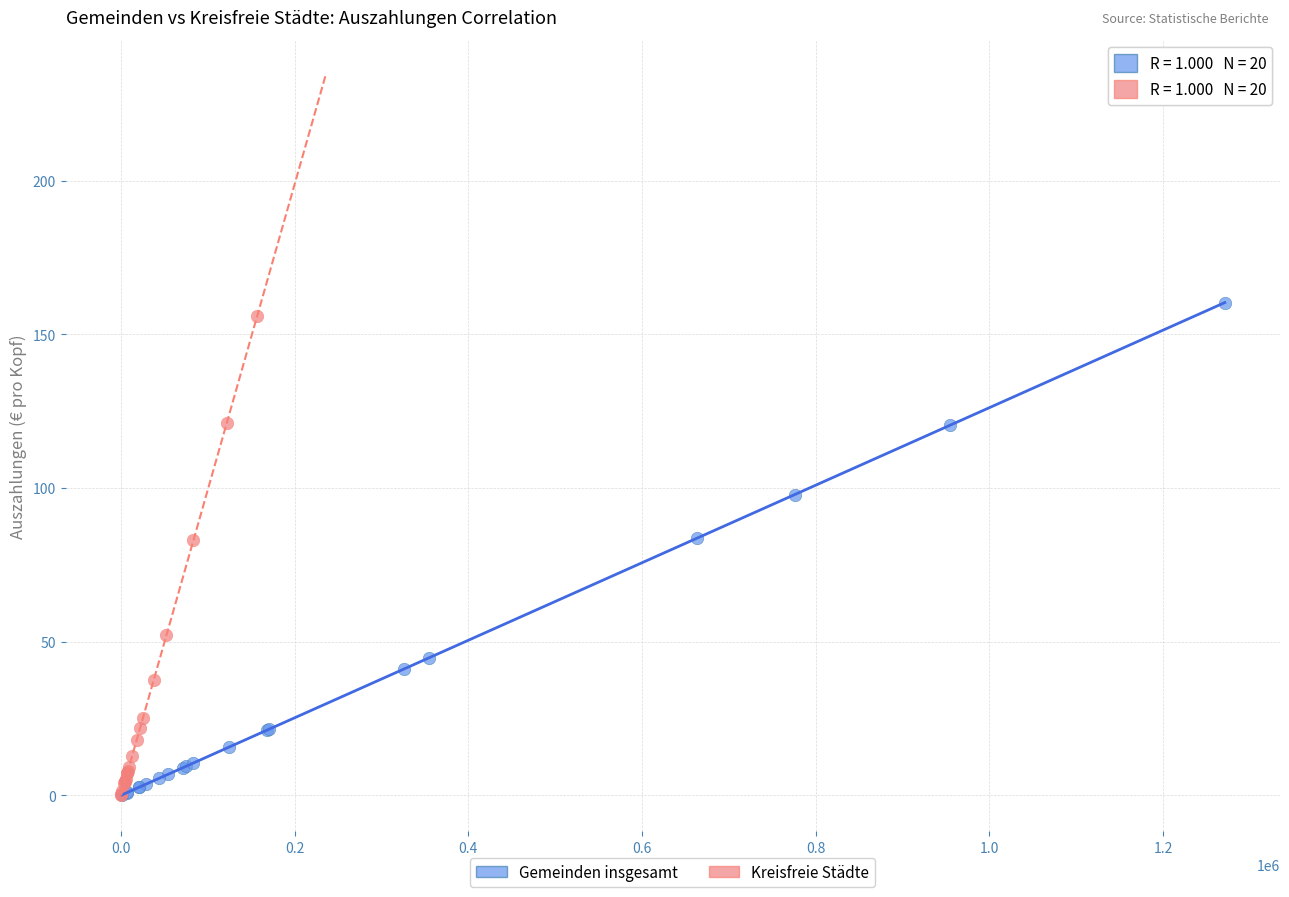

What are all the series names shown in the legend?

Gemeinden insgesamt, Kreisfreie Städte